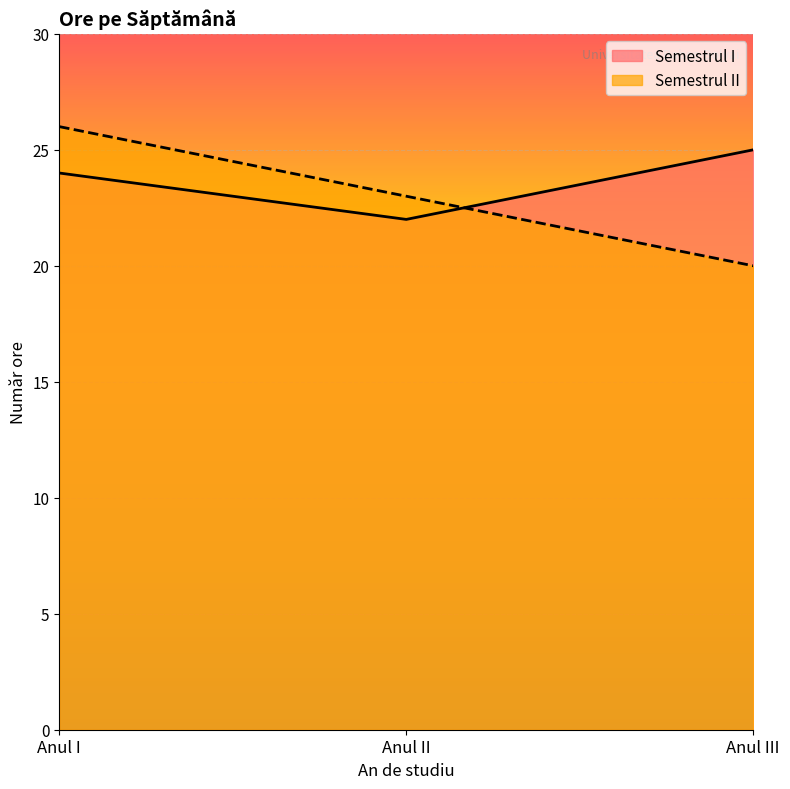

How many lines are shown in the chart?

2